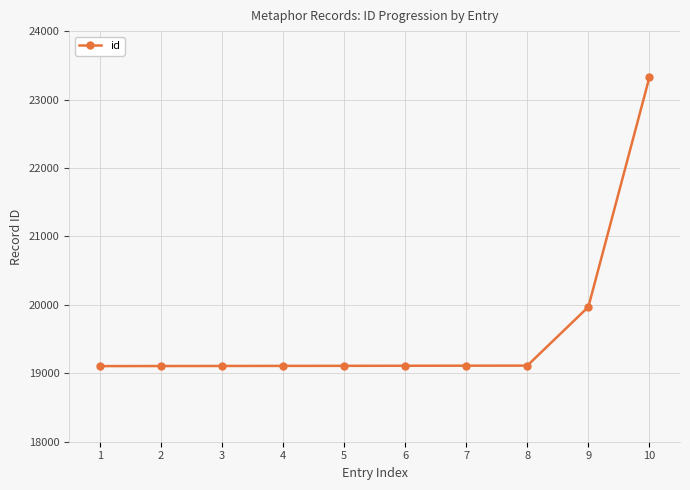

What is the value of the 6th point from the left?

19110